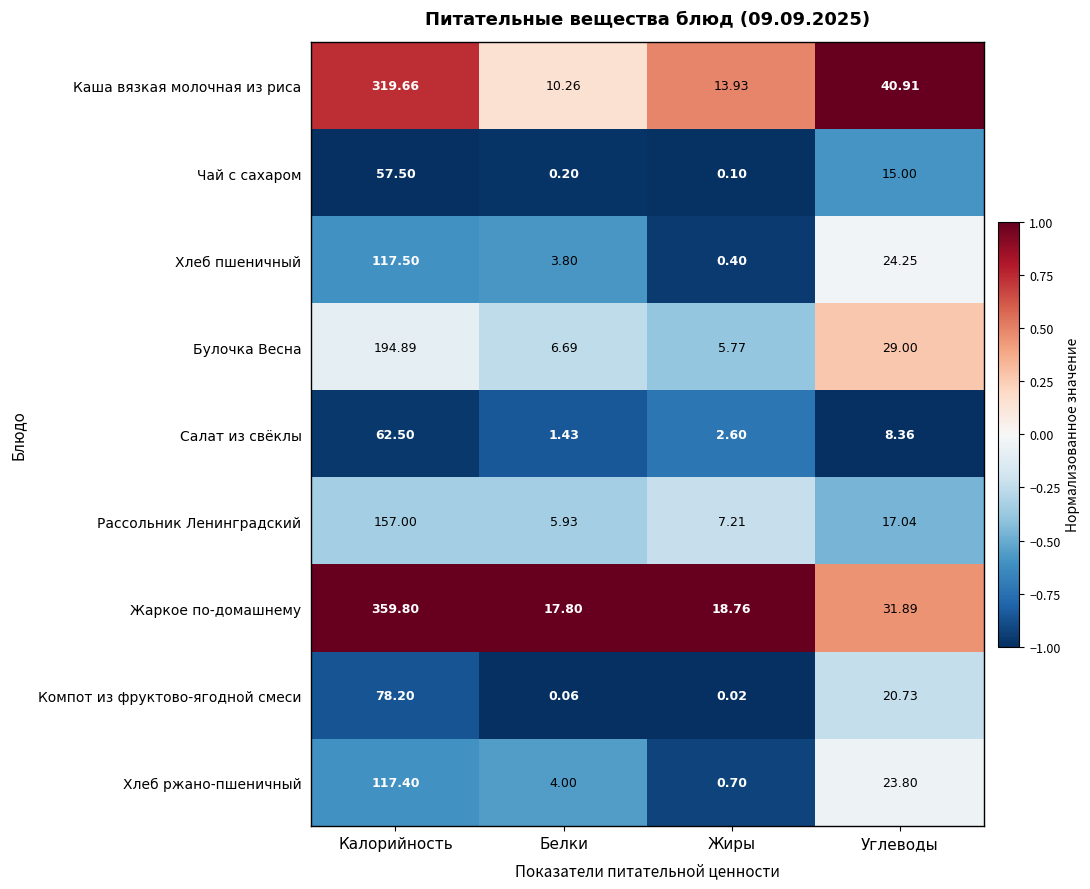

At which category does the chart reach its peak across all series?

Калорийность